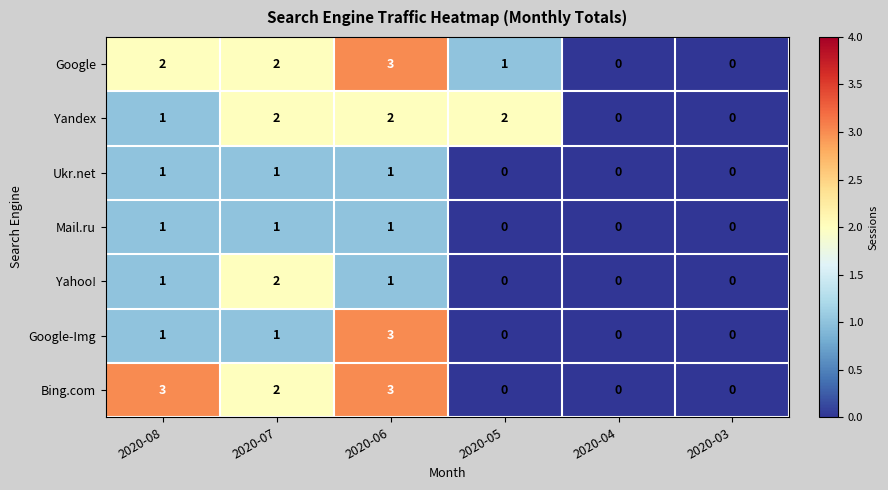

The value of Ukr.net at 2020-08 is 2. True or false?

False